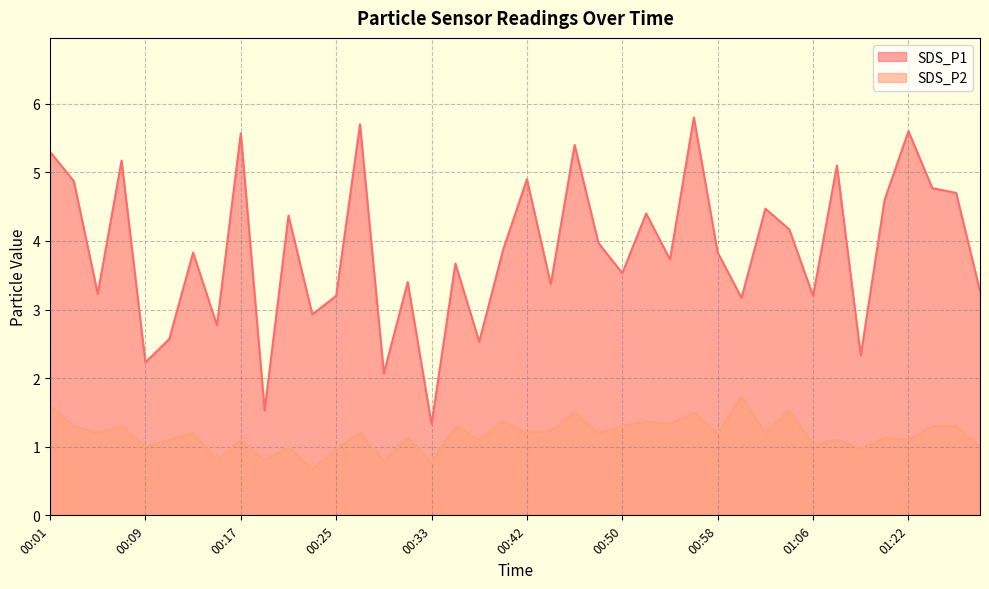

At 00:56, list the series in order from smallest to largest.

SDS_P2, SDS_P1